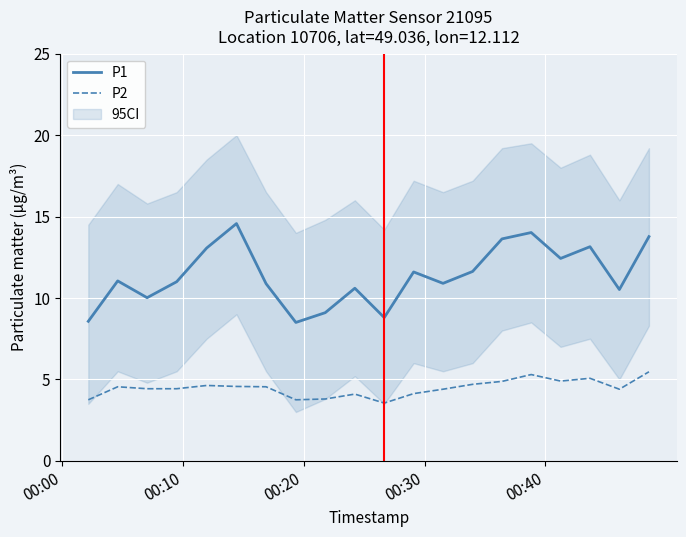

True or false: P2 has more than 0 interior local peaks.

True